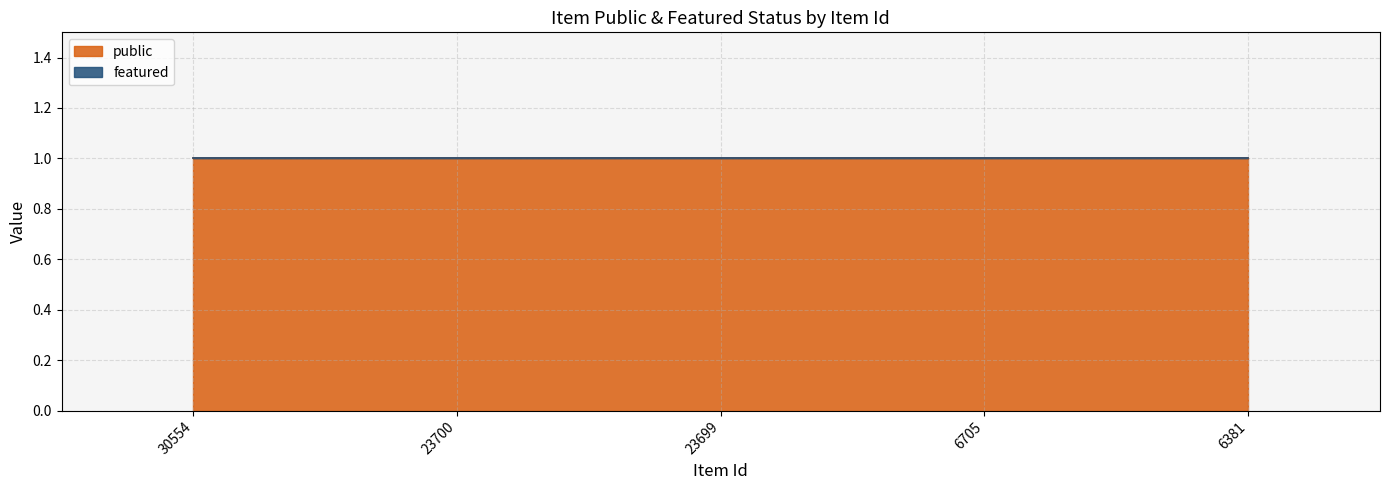

True or false: featured has a value of 0 at 23699.

True